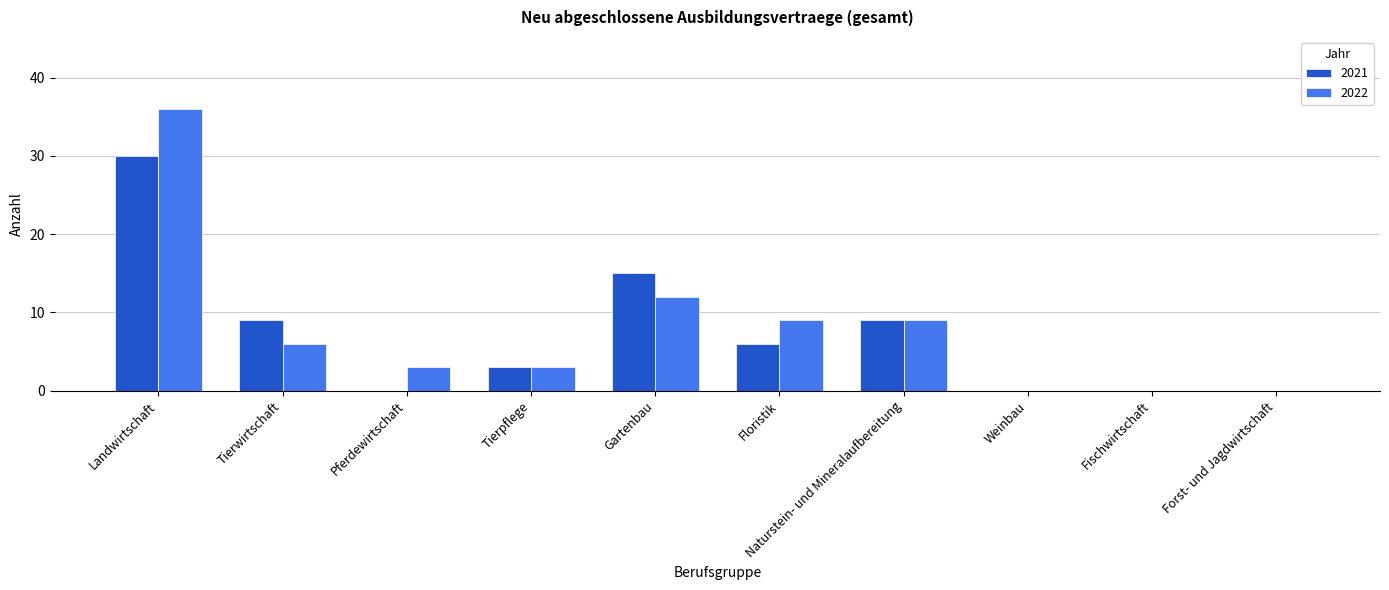

Reading left to right, what are all the values shown in this chart?

2021: 30	9	0	3	15	6	9	0	0	0
2022: 36	6	3	3	12	9	9	0	0	0